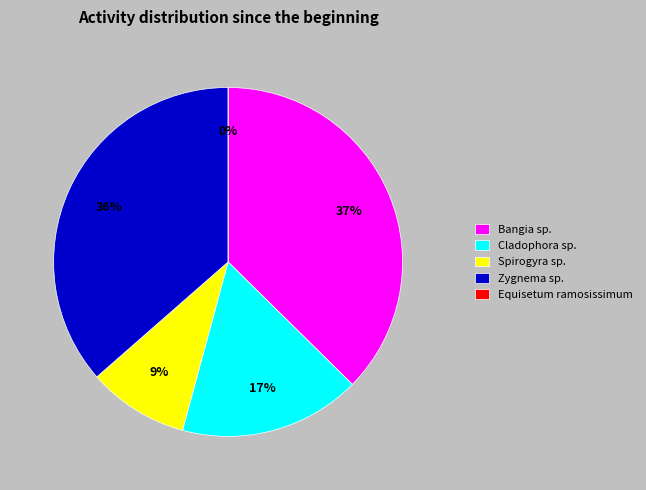

To the nearest percent, what is the difference between the largest and smallest slice percentages?

37%